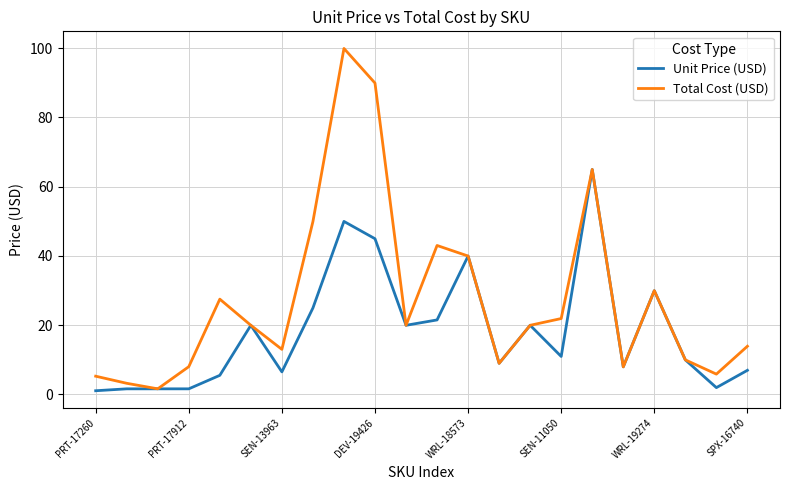

List the series in order of their overall mean, lowest first.

Unit Price (USD), Total Cost (USD)